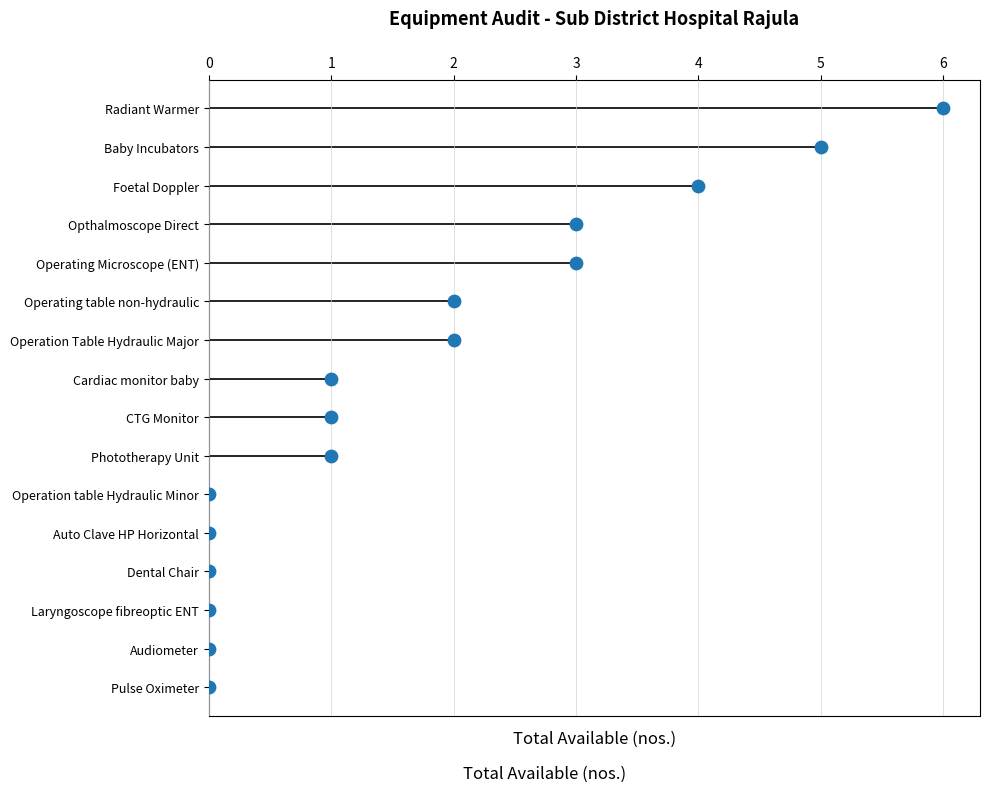

Which has a higher value, 1 or 5?

5